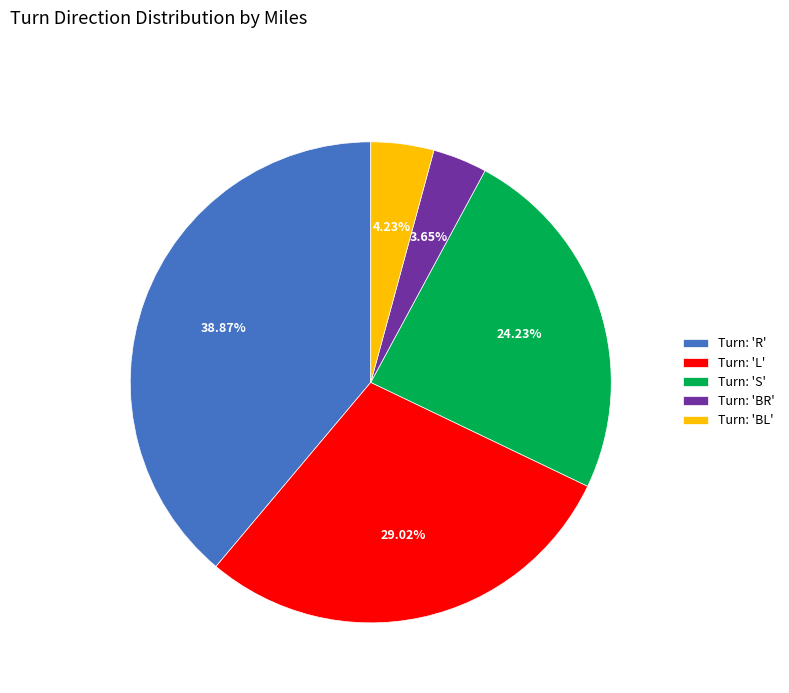

To the nearest percent, what is the difference between the largest and smallest slice percentages?

35%